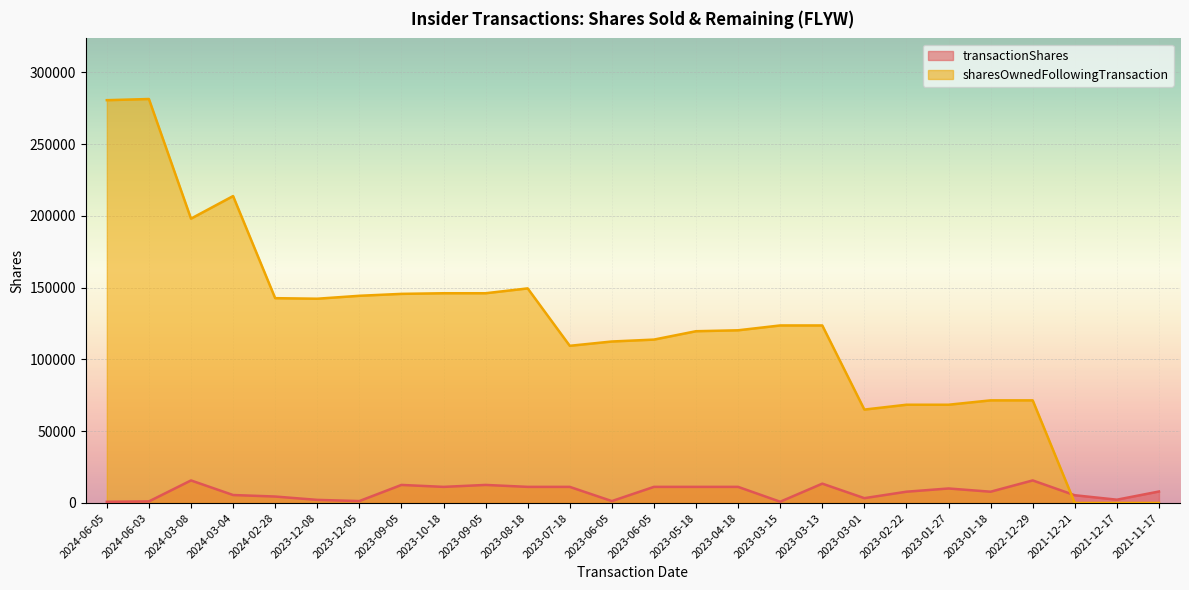

What are all the series names shown in the legend?

transactionShares, sharesOwnedFollowingTransaction